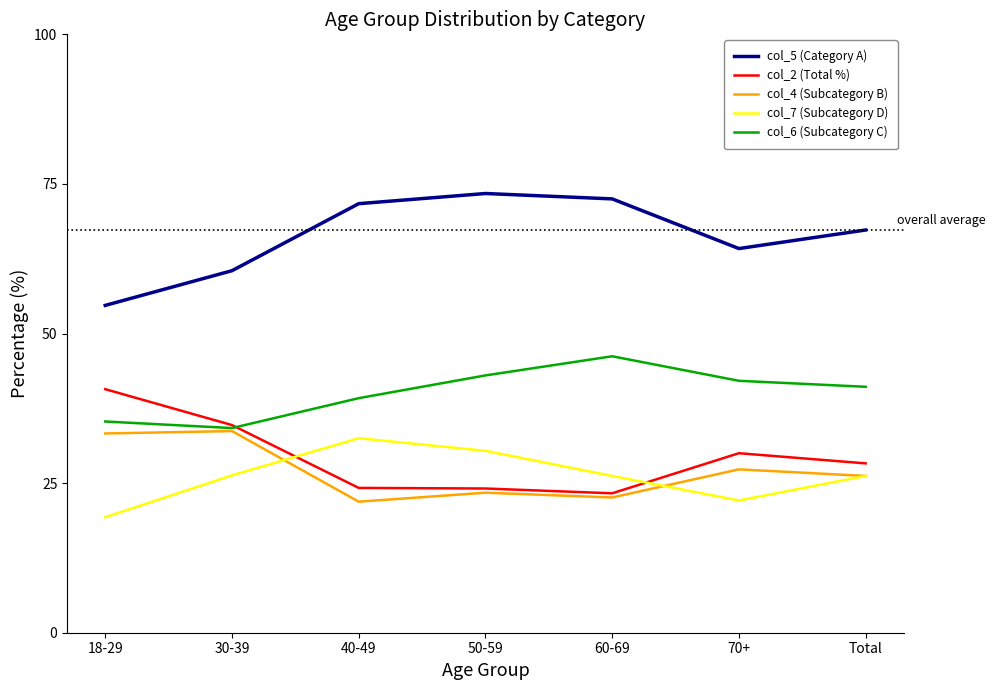

What is the difference between the highest and lowest values at 70+?

42.1